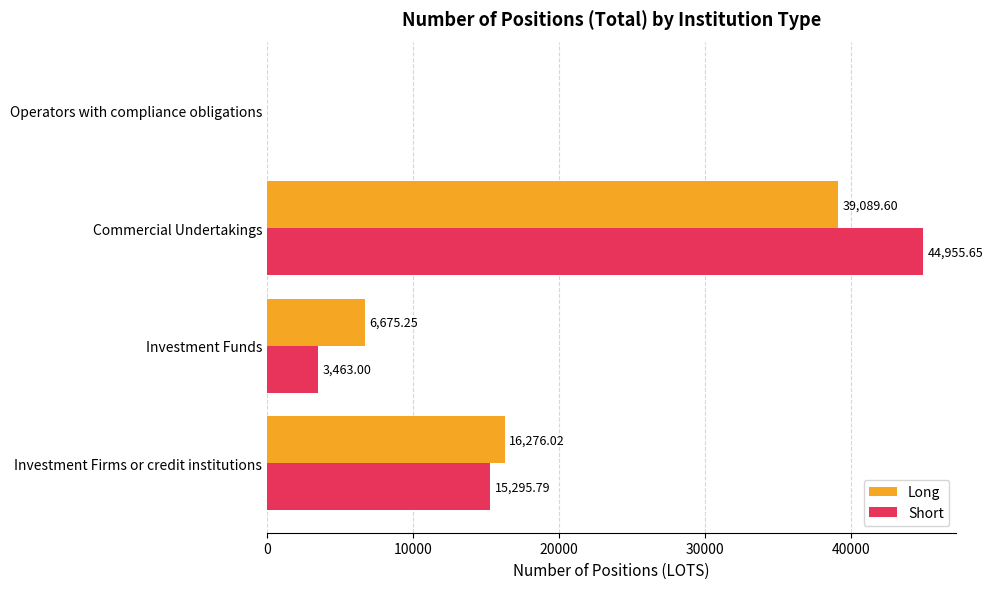

What is the sum of all Long values?

62040.9